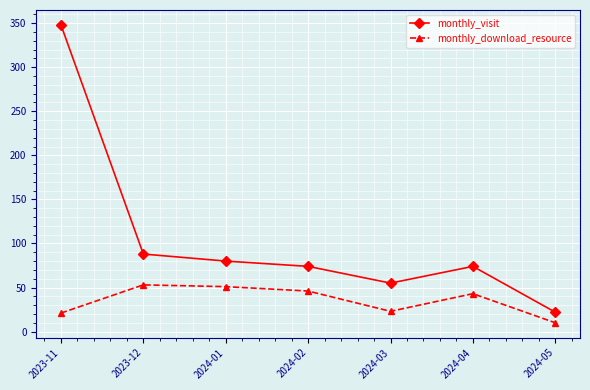

Rank the series by their maximum value, from lowest to highest.

monthly_download_resource, monthly_visit